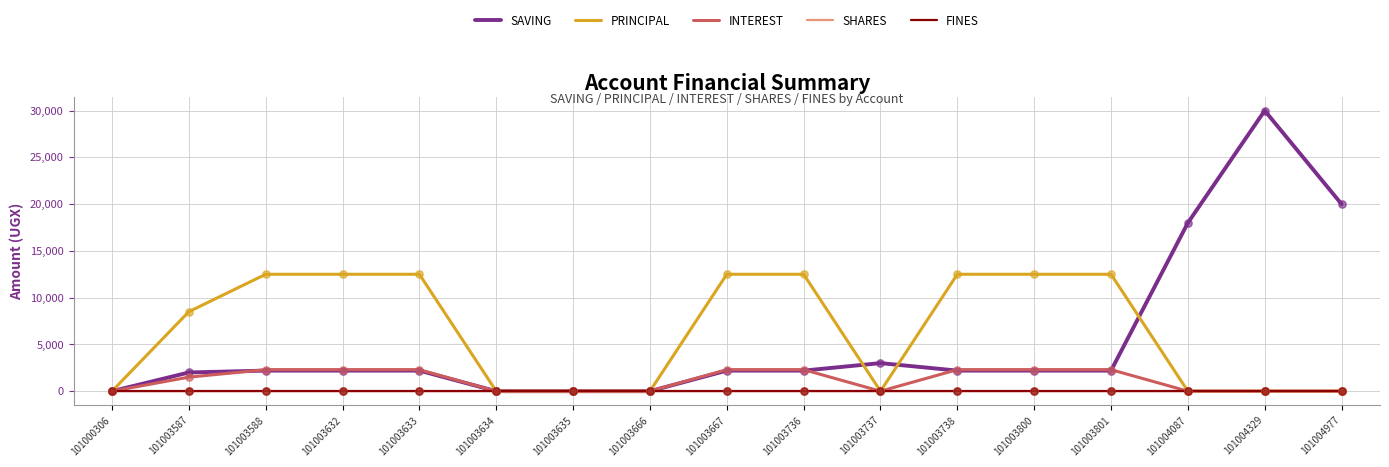

Is the value of PRINCIPAL at 101003635 greater than the value of SAVING at 101003801?

No